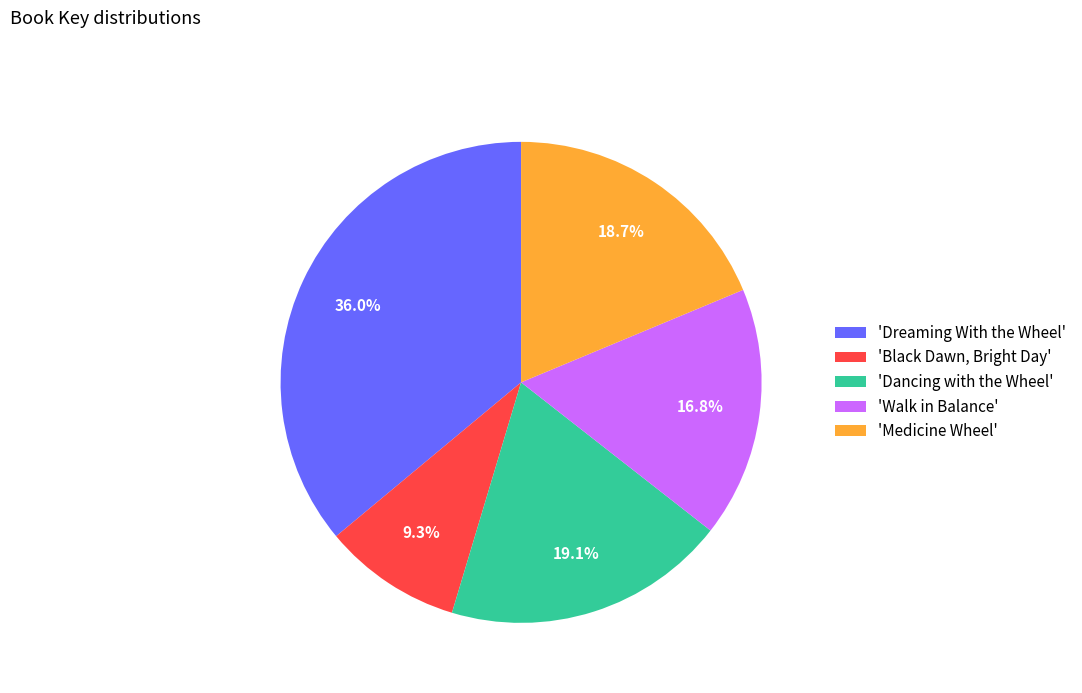

Do 'Dreaming With the Wheel' and 'Walk in Balance' together represent more than half of the pie?

Yes